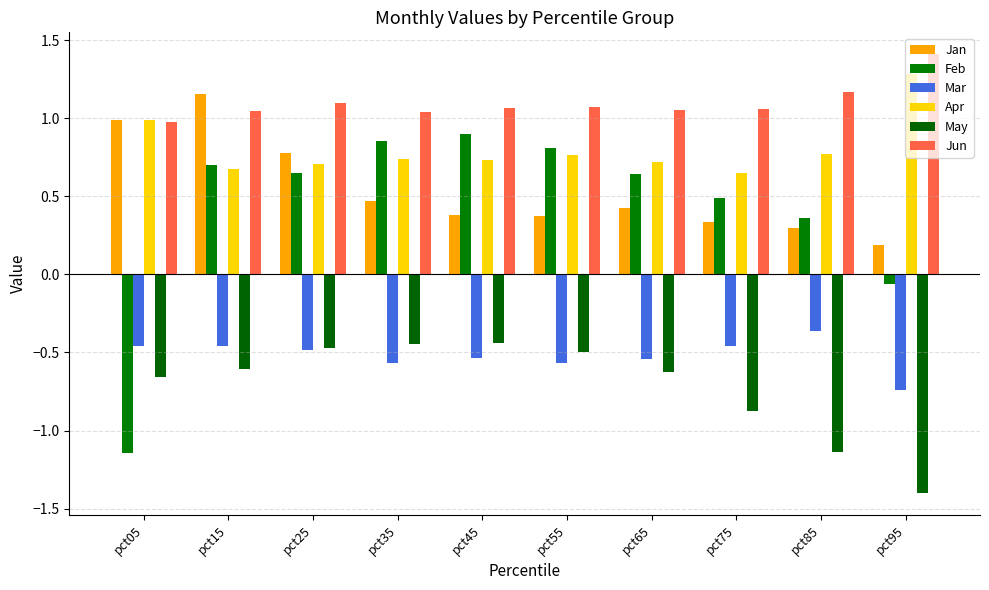

The May series shows -0.4 at pct35. True or false?

True